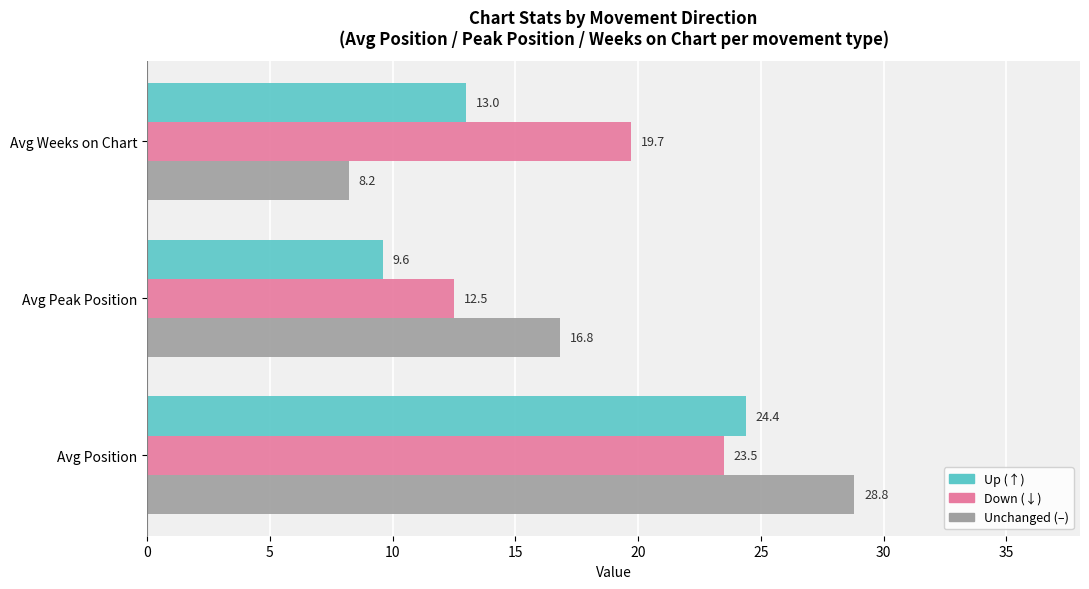

What is the total value across all series at Avg Weeks on Chart?

40.9